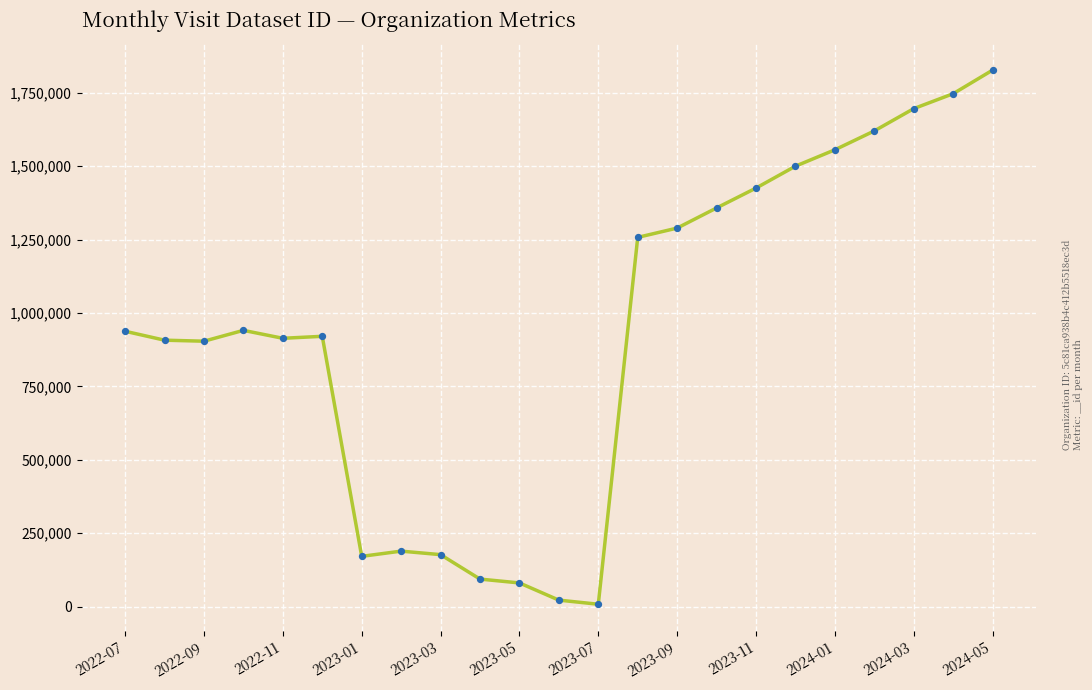

What is the maximum value shown in the chart?

1827030